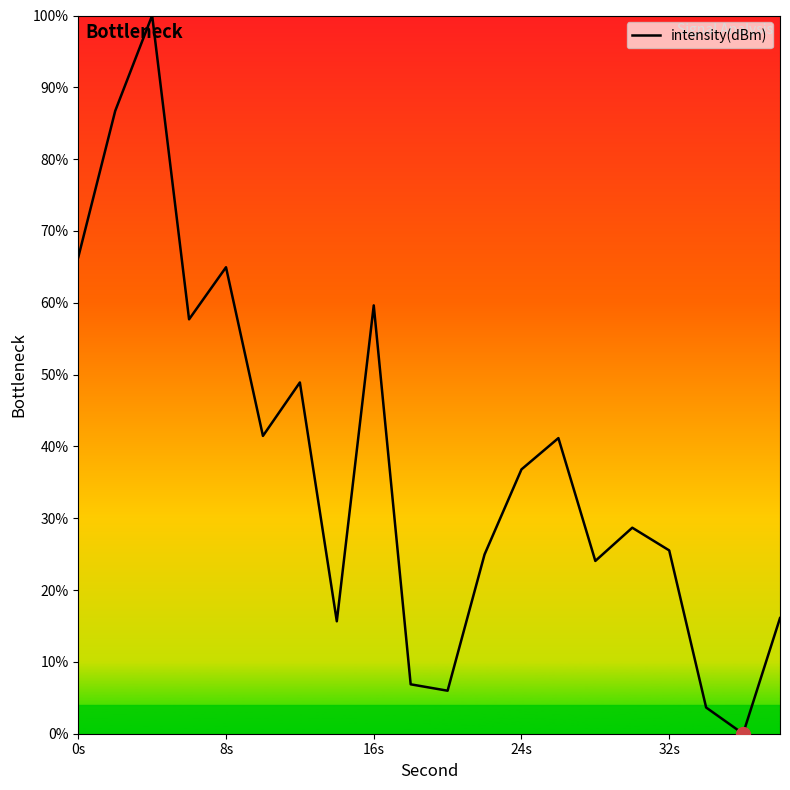

What is the maximum value shown in the chart?

100.0